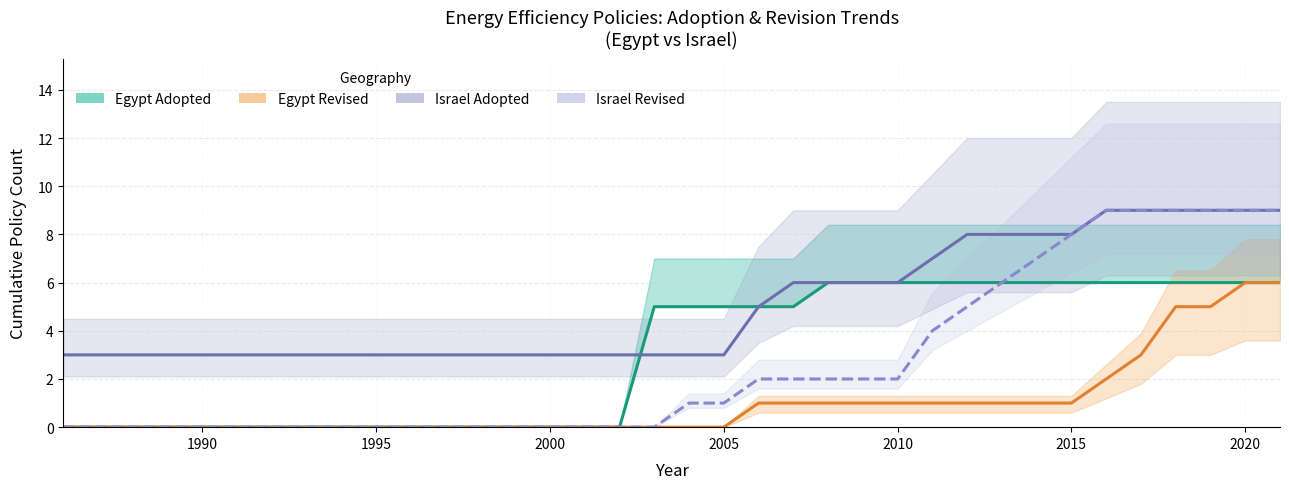

How many values in the Egypt Adopted series exceed 5?

14